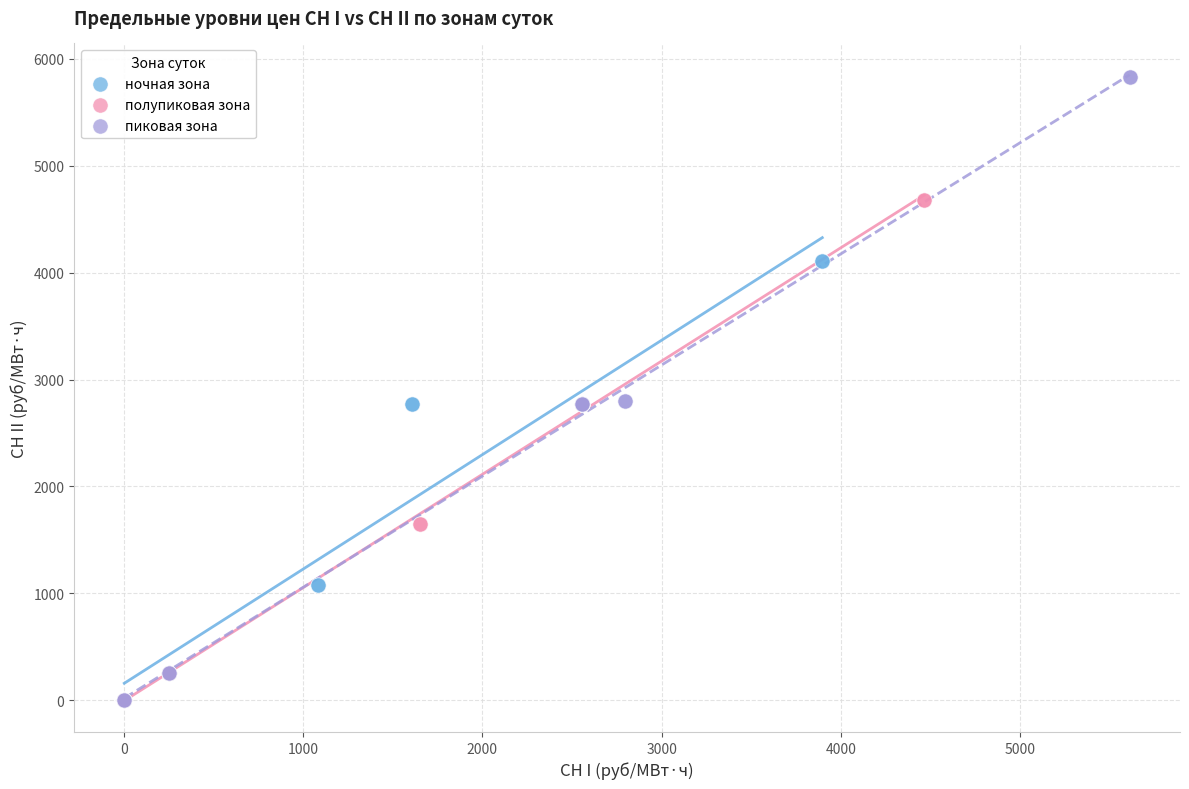

Which series reaches the maximum Y coordinate?

пиковая зона